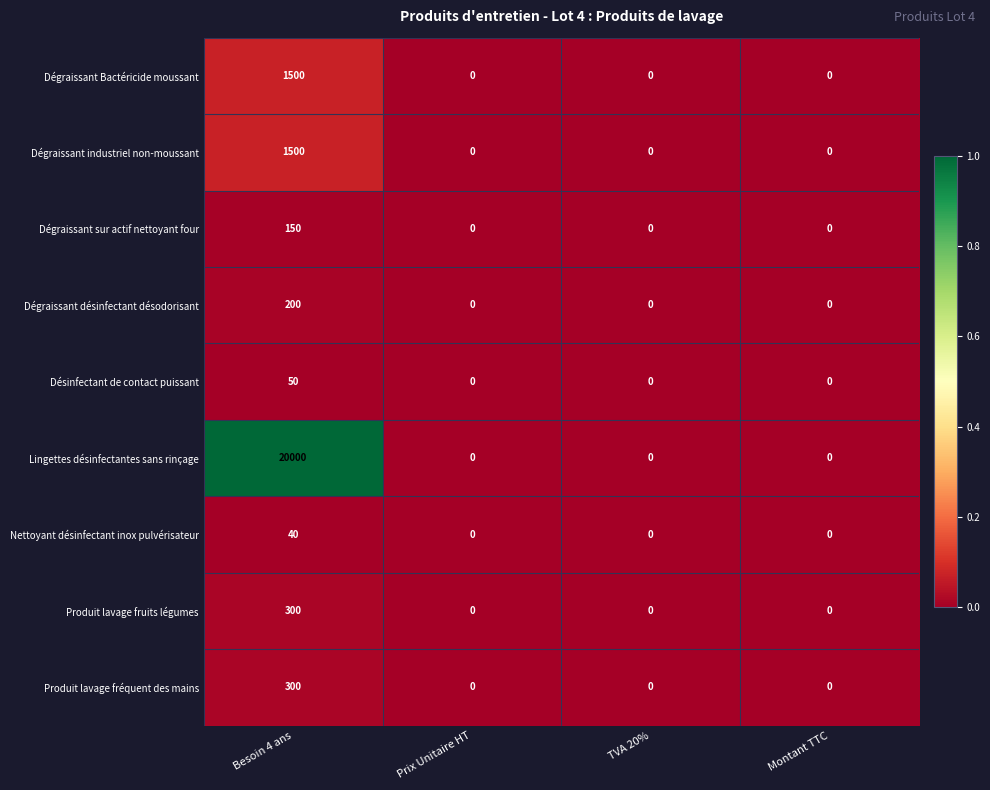

Count the Produit lavage fréquent des mains values in the range 0 to 300.

4